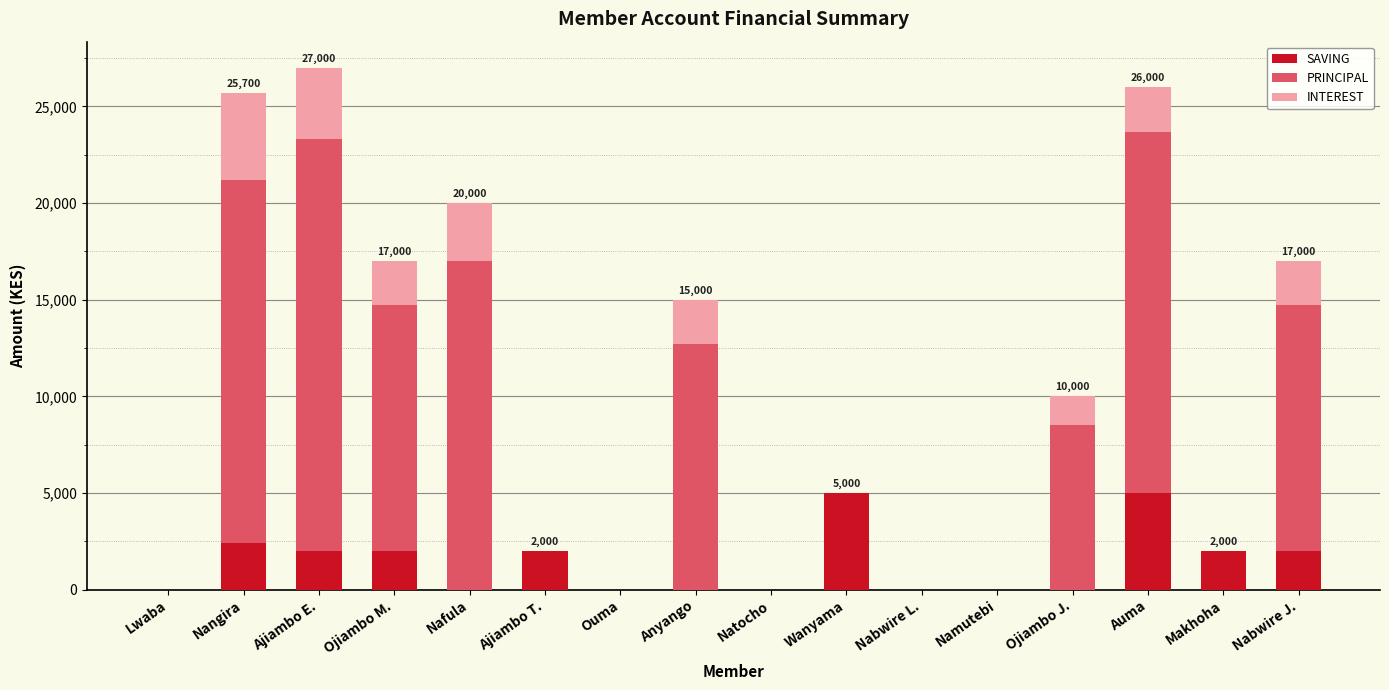

What is the sum of all SAVING values?

22400